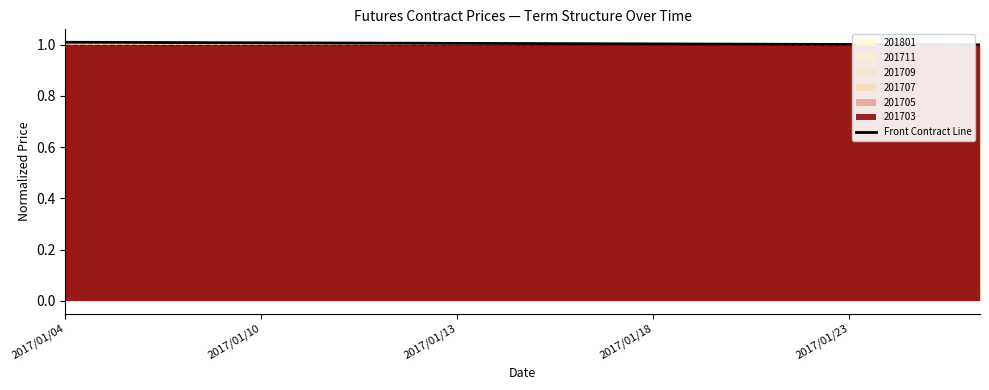

What is the value of the 6th point from the left?

1.0